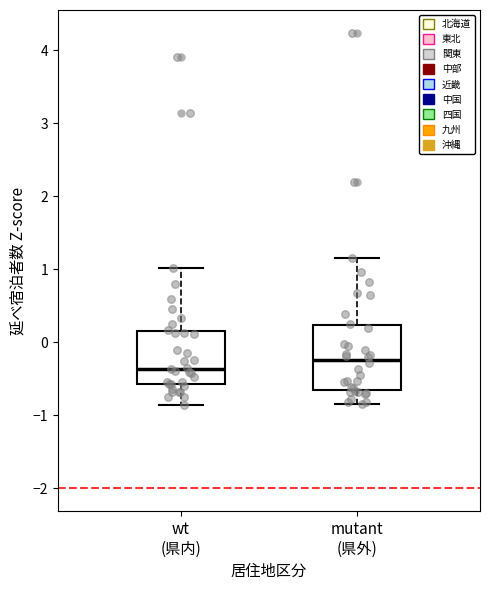

Where is the upper edge of the box for mutant (県外) on the y-axis? The values are not printed on the chart, so give them approximately, as read against the axis.

0.2